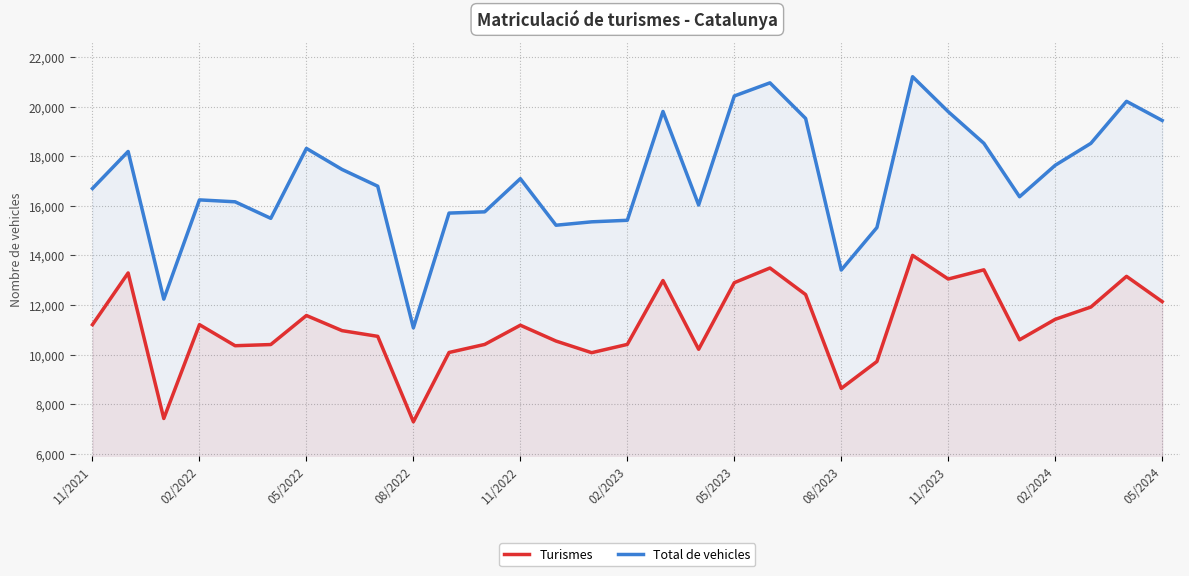

Does the chart have visible grid lines?

Yes